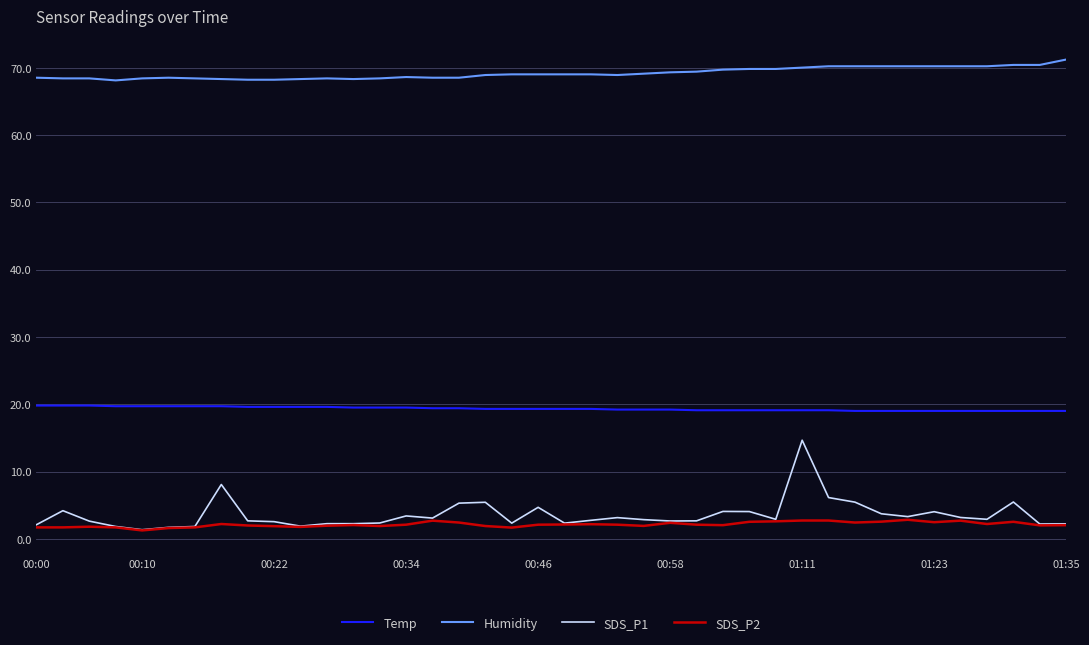

Rank the series by their maximum value, from lowest to highest.

SDS_P2, SDS_P1, Temp, Humidity